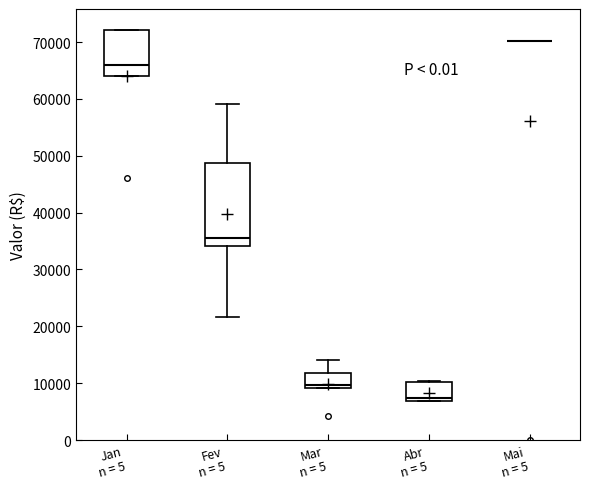

Reading left to right, read every box against the y-axis: the position of its median line, the range the box covers, and the ends of its whiskers. The values are not printed on the chart, so give them approximately, as read against the axis.

Jan n = 5: median 66000, box 64000 to 72000, whiskers 64000 to 72000
Fev n = 5: median 36000, box 34000 to 49000, whiskers 22000 to 59000
Mar n = 5: median 10000, box 9000 to 12000, whiskers 9000 to 14000
Abr n = 5: median 7000 (just above the box's lower edge), box 7000 to 10000, whiskers 7000 to 10000
Mai n = 5: box collapsed to a line at 70000, whiskers 70000 to 70000